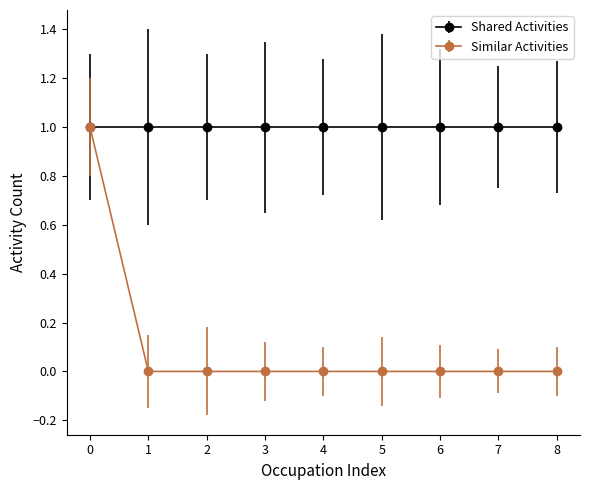

Rank the series by their average value, from highest to lowest.

Shared Activities, Similar Activities